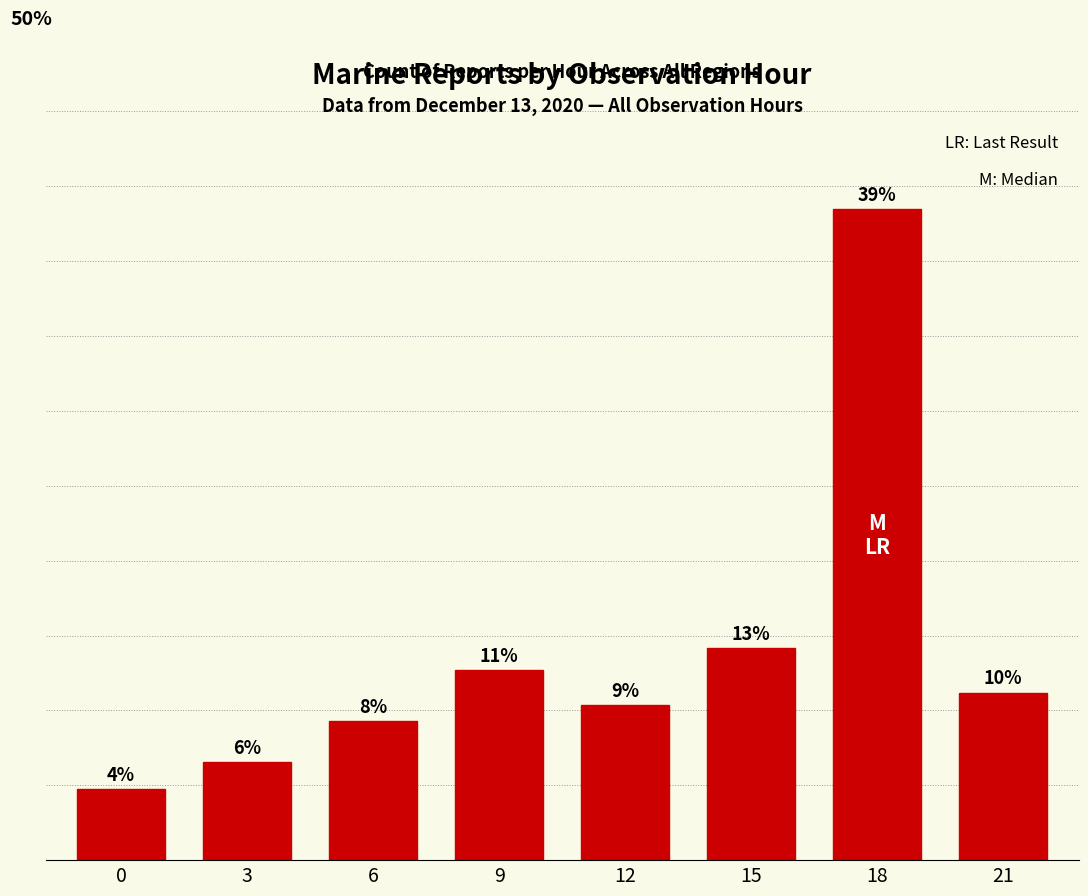

Does the chart contain any negative values?

No